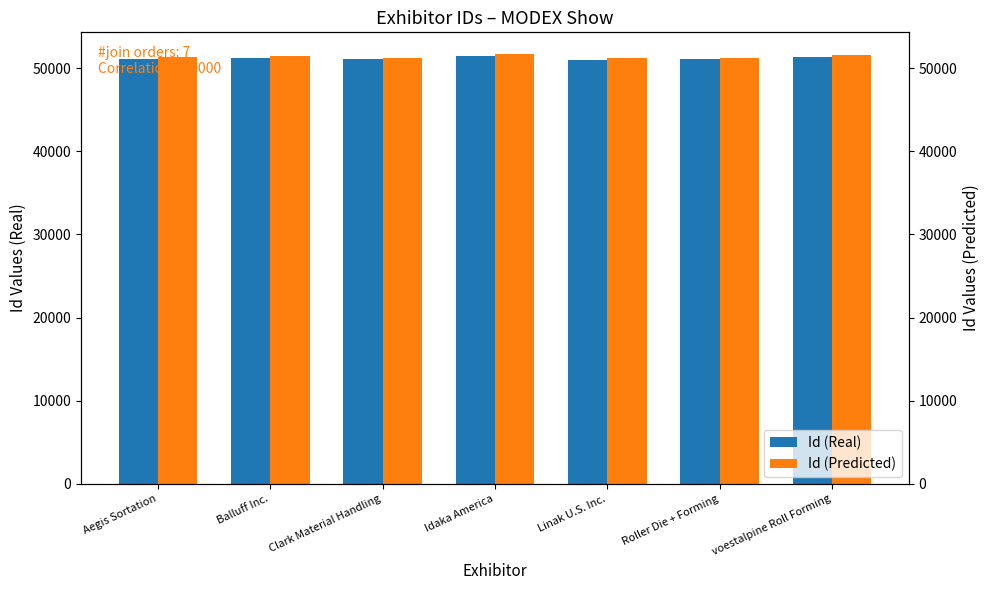

At which label does Id (Predicted) first exceed 51285?

Balluff Inc.